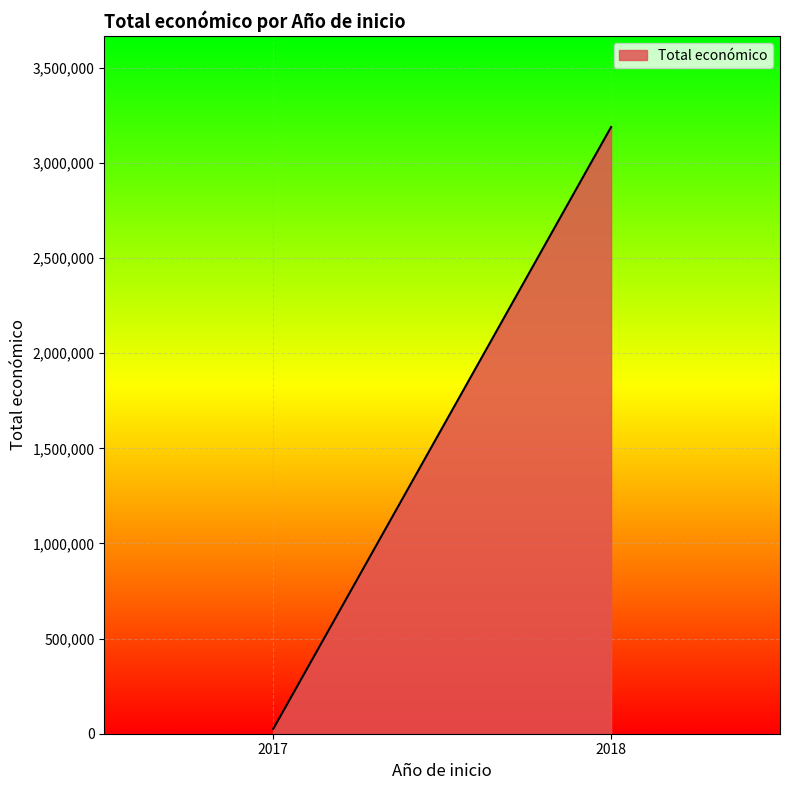

Count the number of categories in the chart.

2